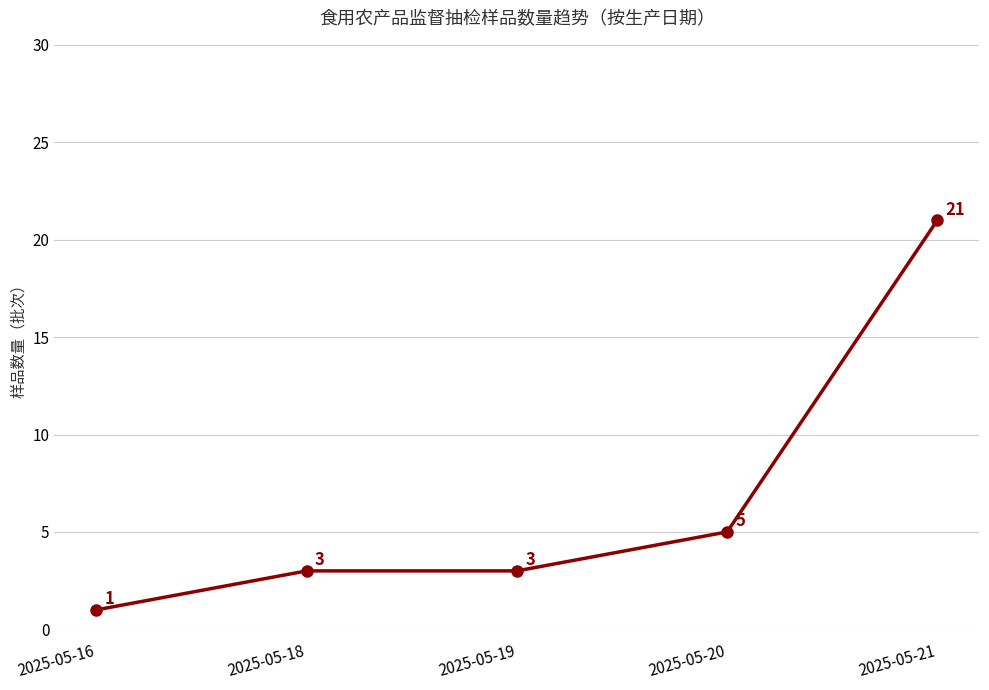

How many categories are shown in the chart?

5